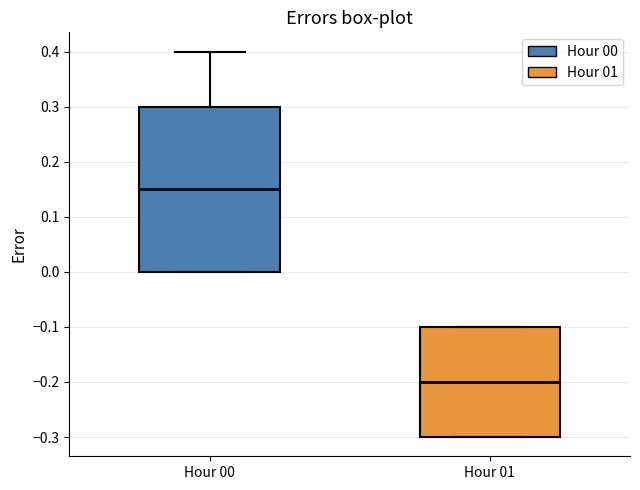

Reading left to right, read every box against the y-axis: the position of its median line, the range the box covers, and the ends of its whiskers. The values are not printed on the chart, so give them approximately, as read against the axis.

Hour 00: median 0.15, box 0.00 to 0.30, whiskers 0.00 to 0.40
Hour 01: median -0.20, box -0.30 to -0.10, whiskers -0.30 to -0.10